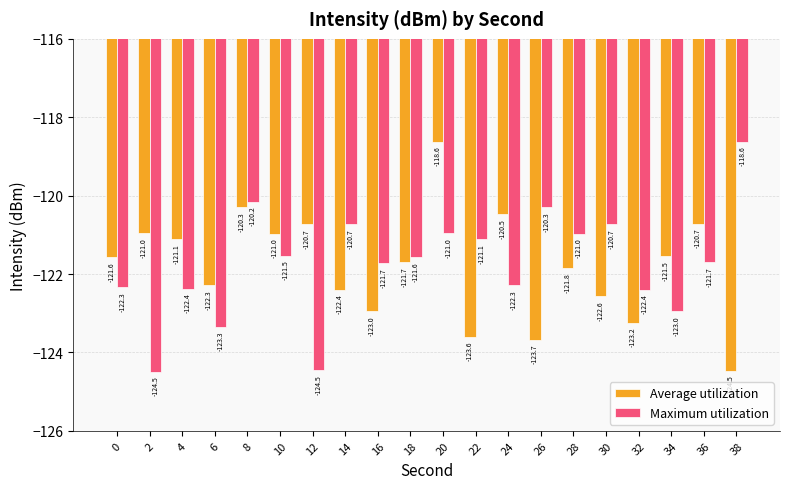

At 12, list the series in order from largest to smallest.

Average utilization, Maximum utilization